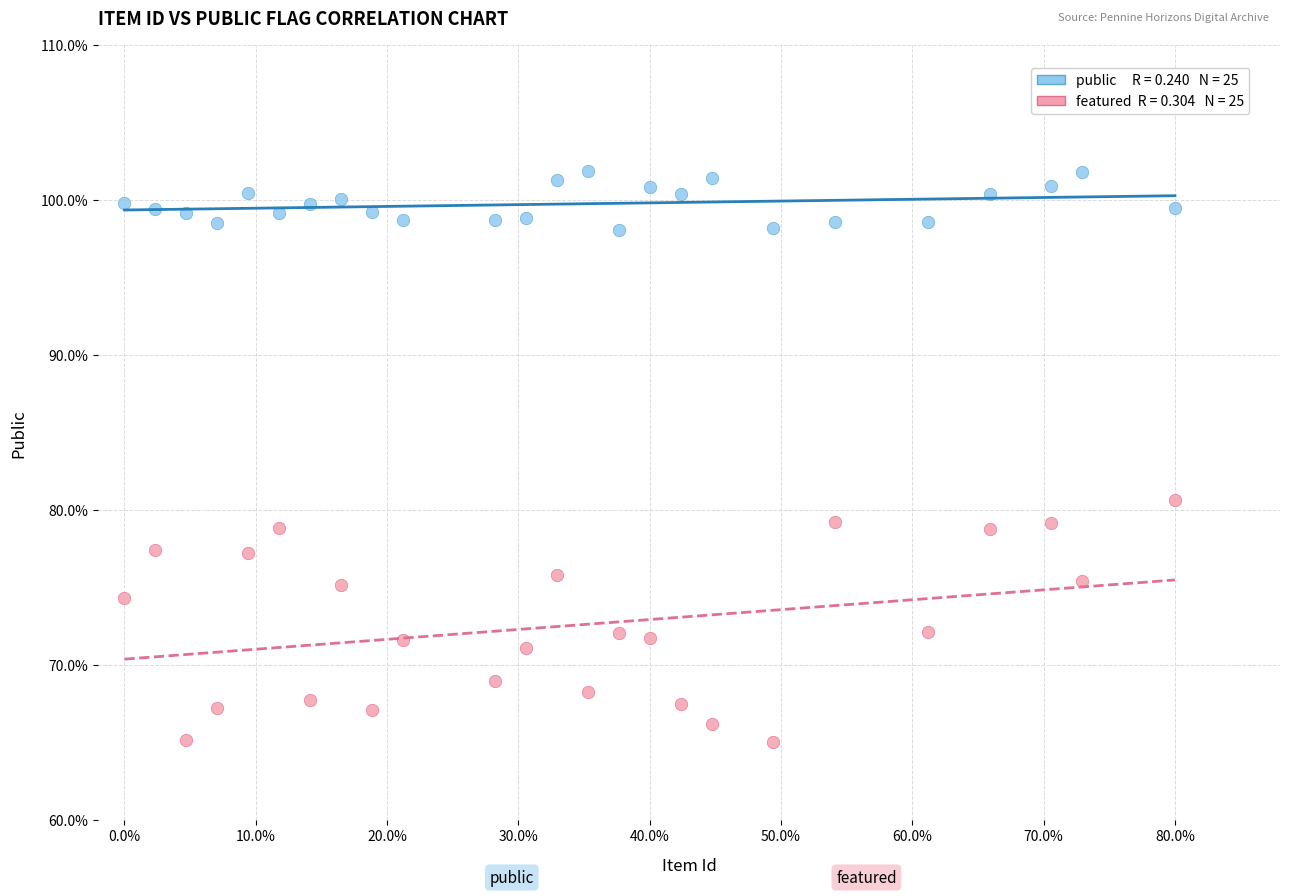

Across all data points, what is the range of X values (max minus min)?

0.8